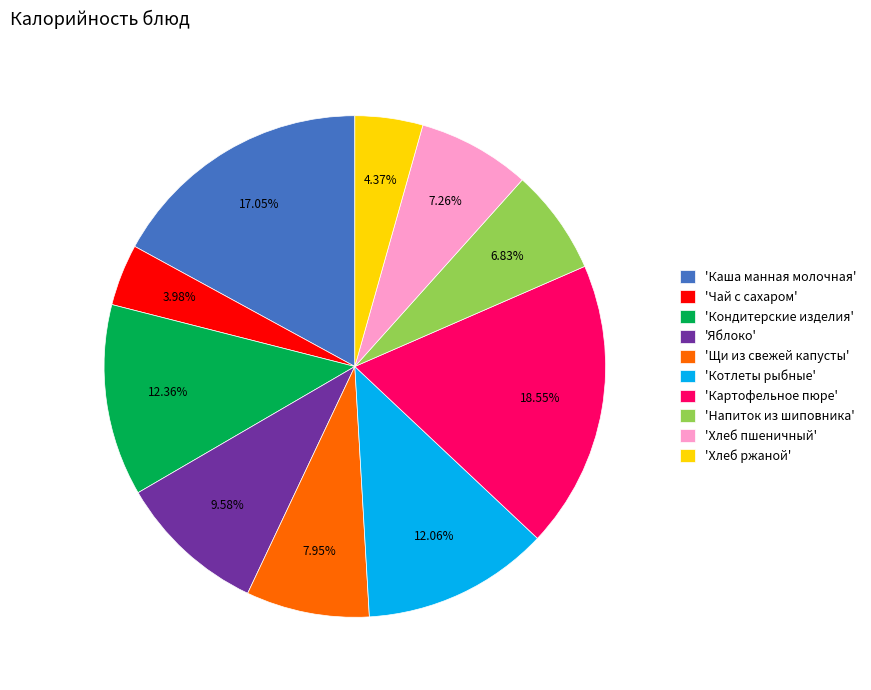

To the nearest percent, what is the average slice percentage?

10%